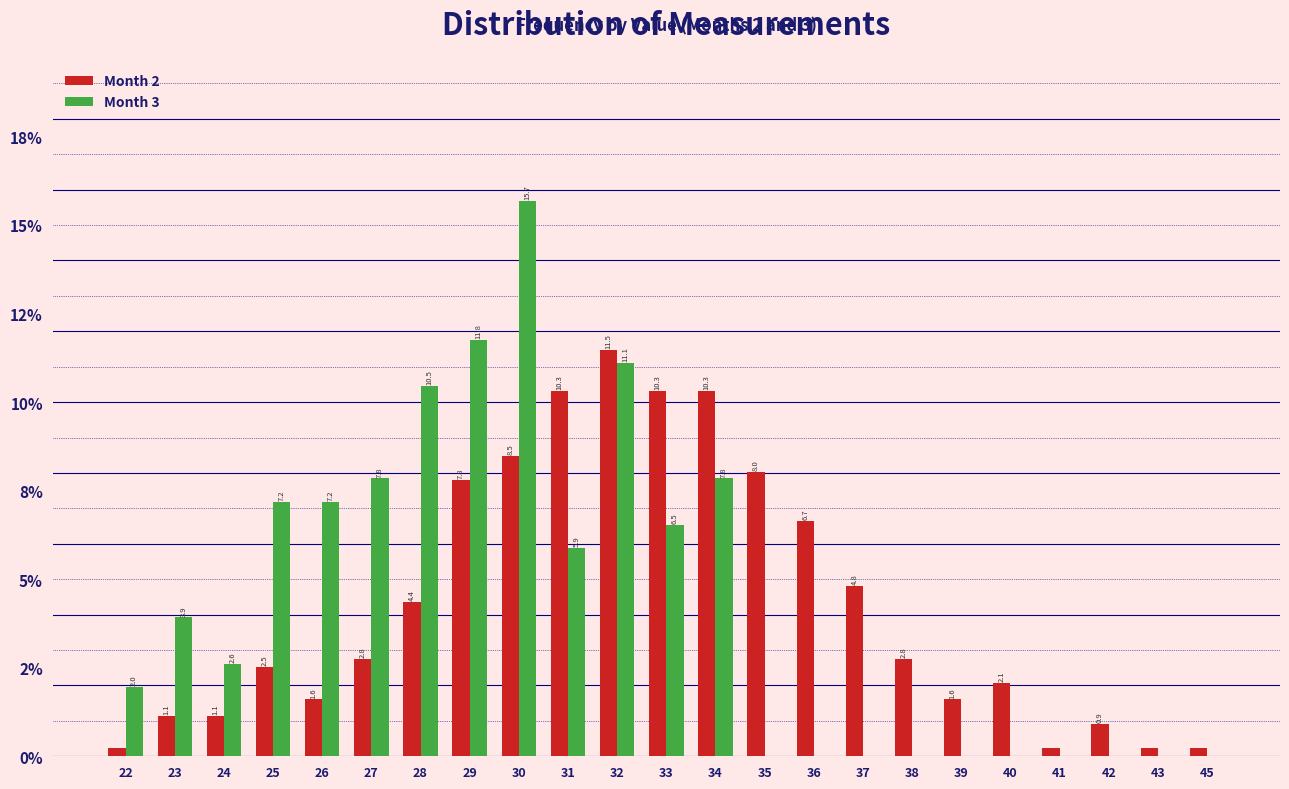

Are the bars grouped side by side (vs. stacked)?

Yes